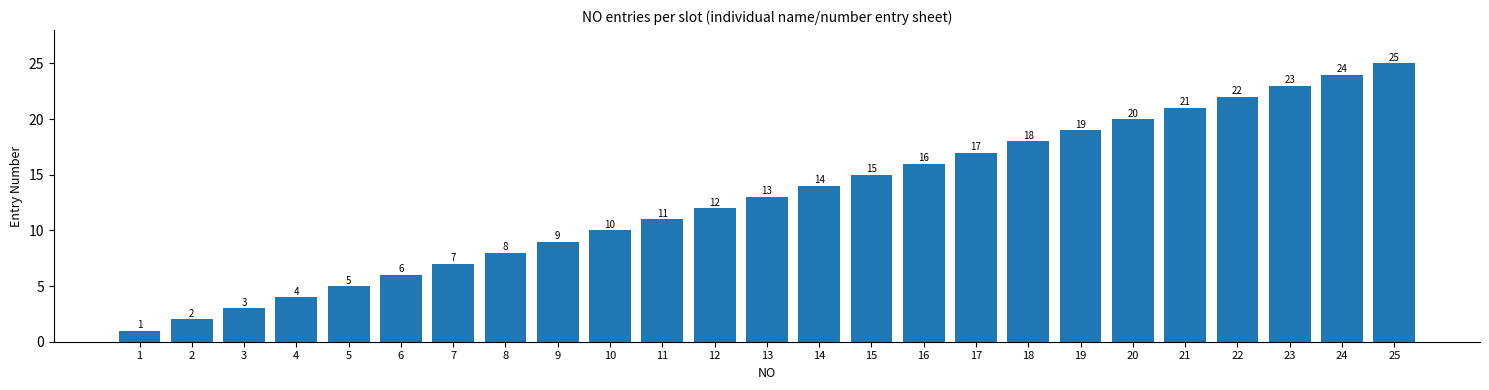

What is the sum of all values?

325